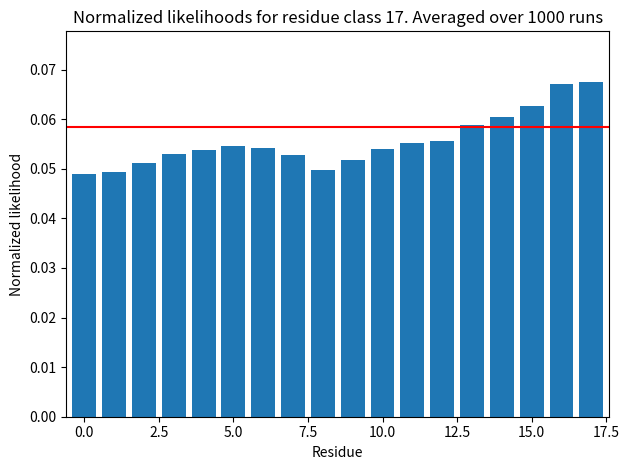

Count the values in the range 0 to 1.

18